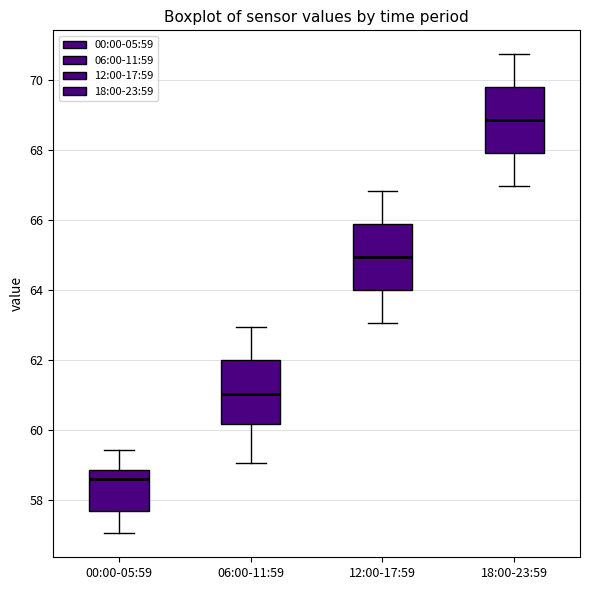

Where is the upper edge of the box for 06:00-11:59 on the y-axis? The values are not printed on the chart, so give them approximately, as read against the axis.

62.0